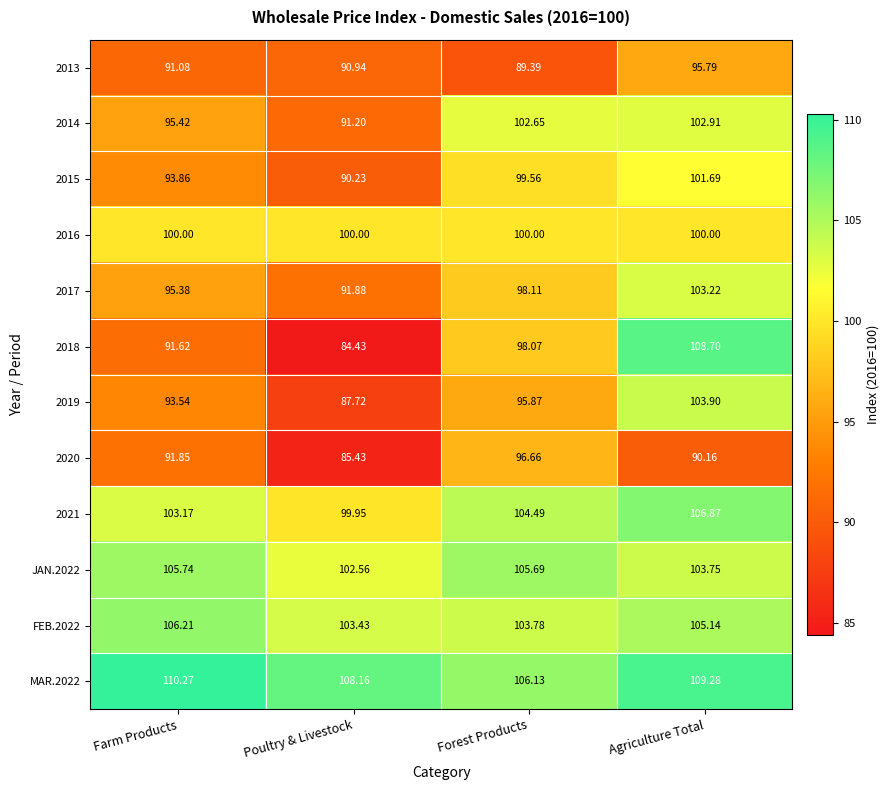

At which label does 2018 first exceed 98?

Forest Products